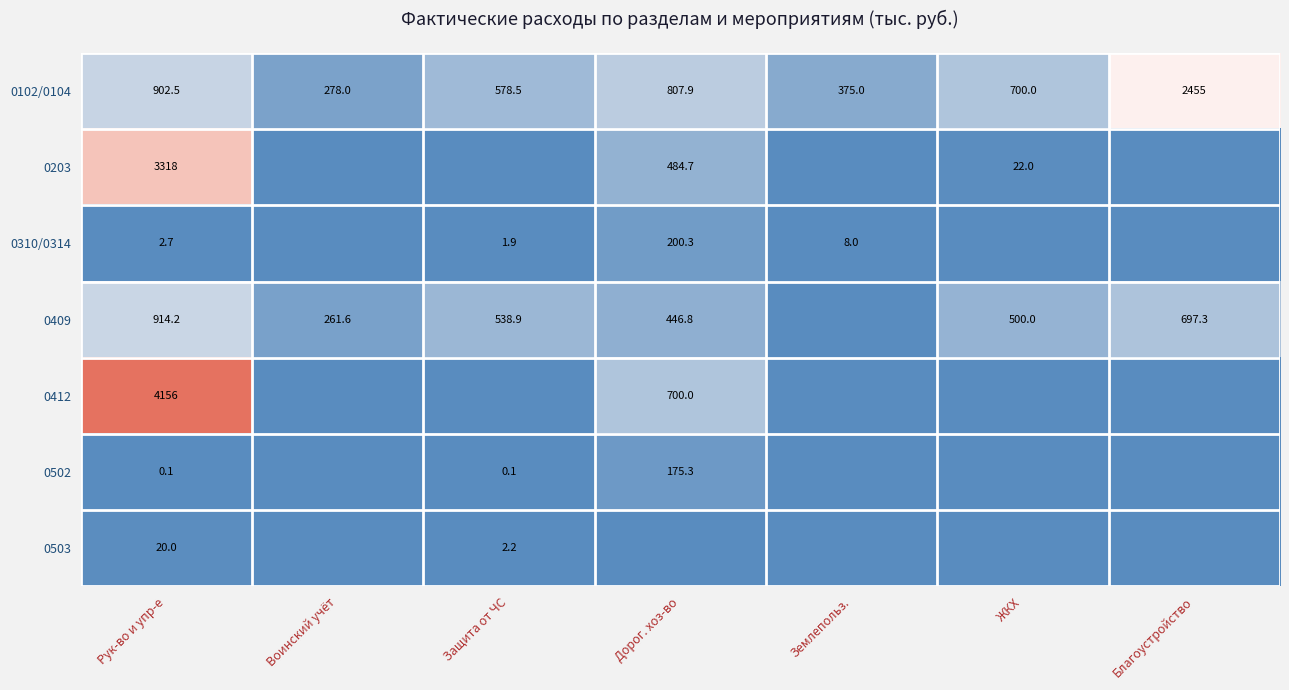

At which label does 0102/0104 first exceed 700?

Рук-во и упр-е